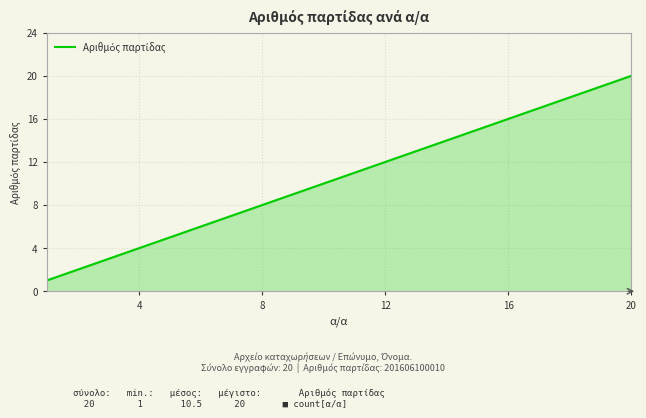

What is the difference between the maximum and minimum values?

19